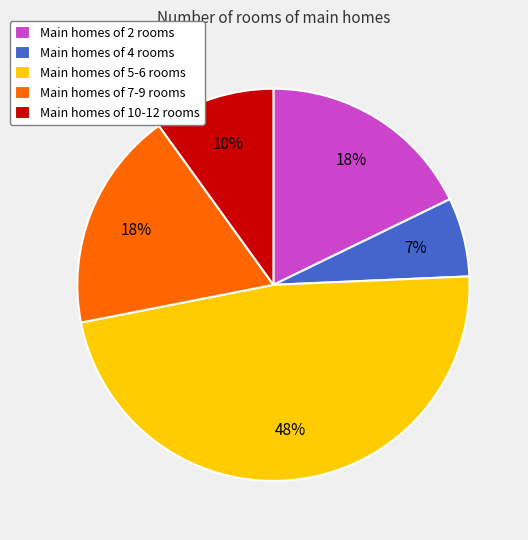

To the nearest percent, what is the difference between the Main homes of 10-12 rooms and Main homes of 5-6 rooms slice percentages?

38%